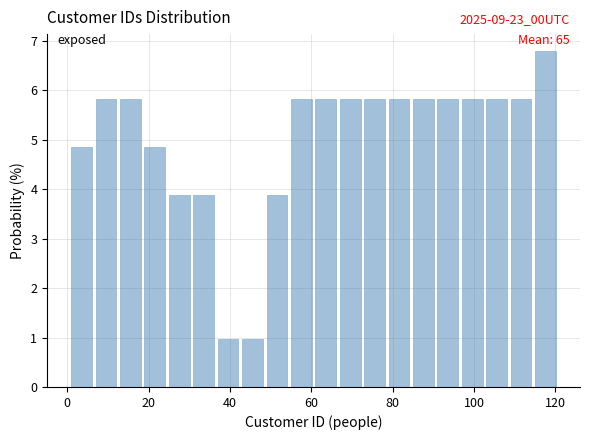

Around what value on the x-axis is the tallest bar? Give the approximate position of its centre, as read against the axis.

118